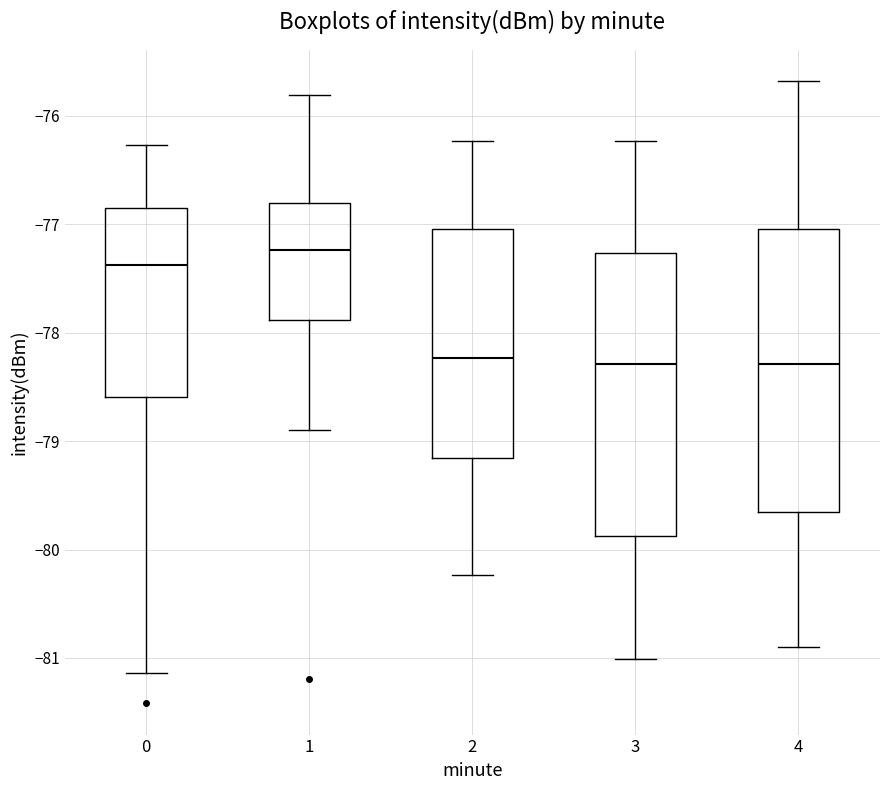

Reading left to right, transcribe this box plot: for each box, give where its median line is, the range the box spans, and where its two whiskers end, as read against the y-axis. The values are not printed on the chart, so give them approximately, as read against the axis.

0: median -77.4, box -78.6 to -76.9, whiskers -81.1 to -76.3
1: median -77.2, box -77.9 to -76.8, whiskers -78.9 to -75.8
2: median -78.2, box -79.2 to -77.0, whiskers -80.2 to -76.2
3: median -78.3, box -79.9 to -77.3, whiskers -81.0 to -76.2
4: median -78.3, box -79.7 to -77.0, whiskers -80.9 to -75.7